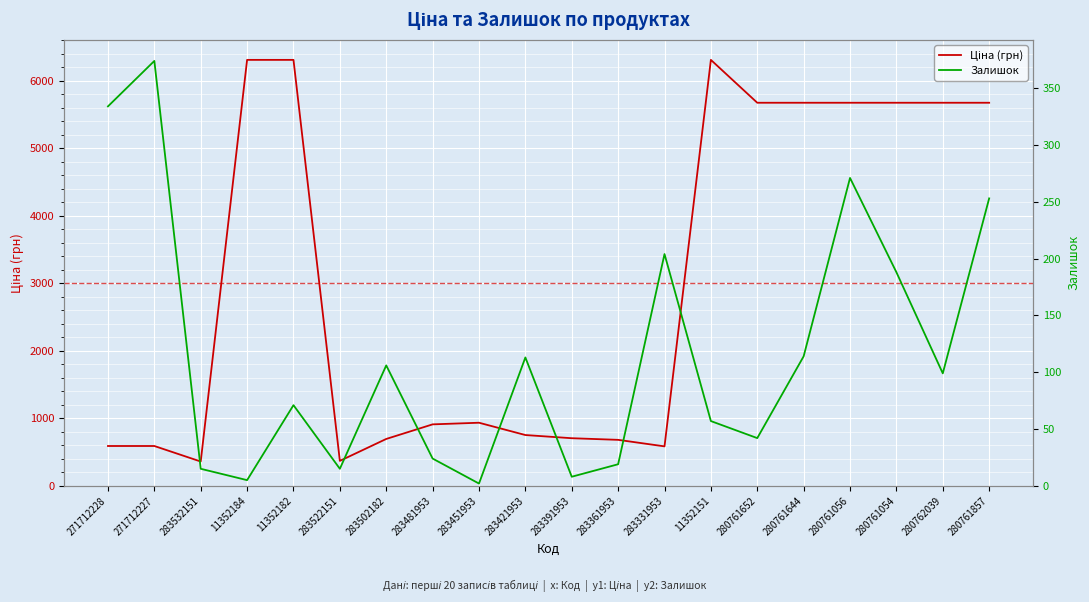

Which category has the highest value in the Ціна (грн) series?

11352184